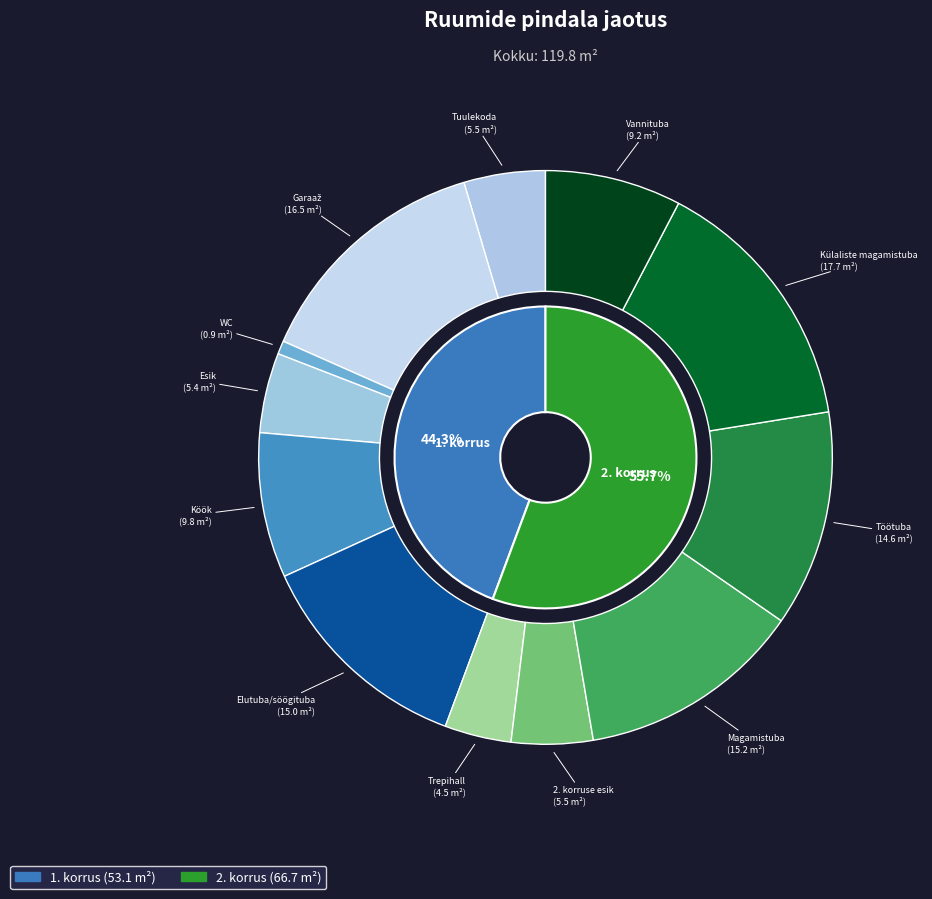

How many slices are in this pie chart?

12